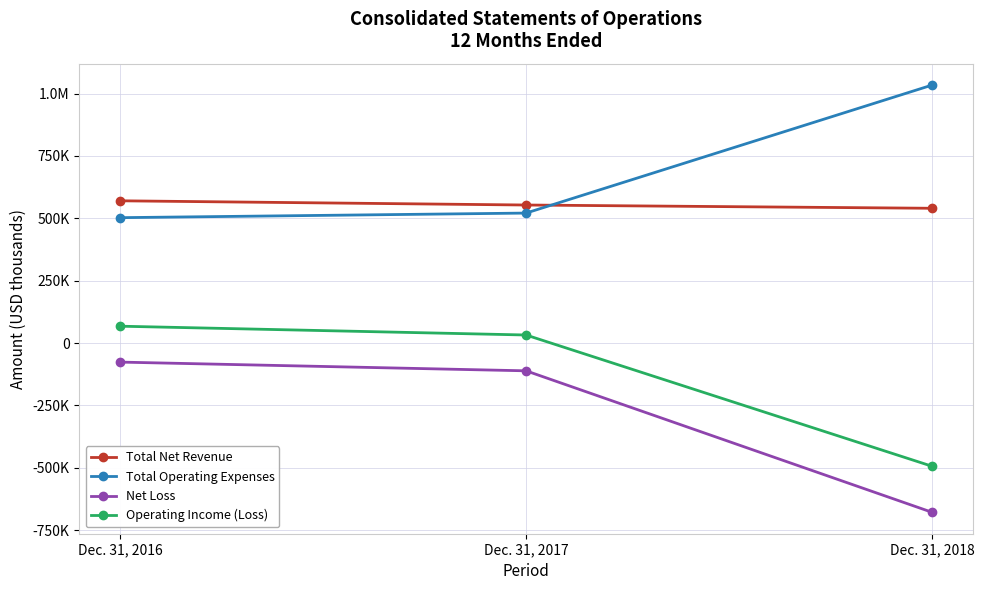

Which series has the largest total across all categories?

Total Operating Expenses